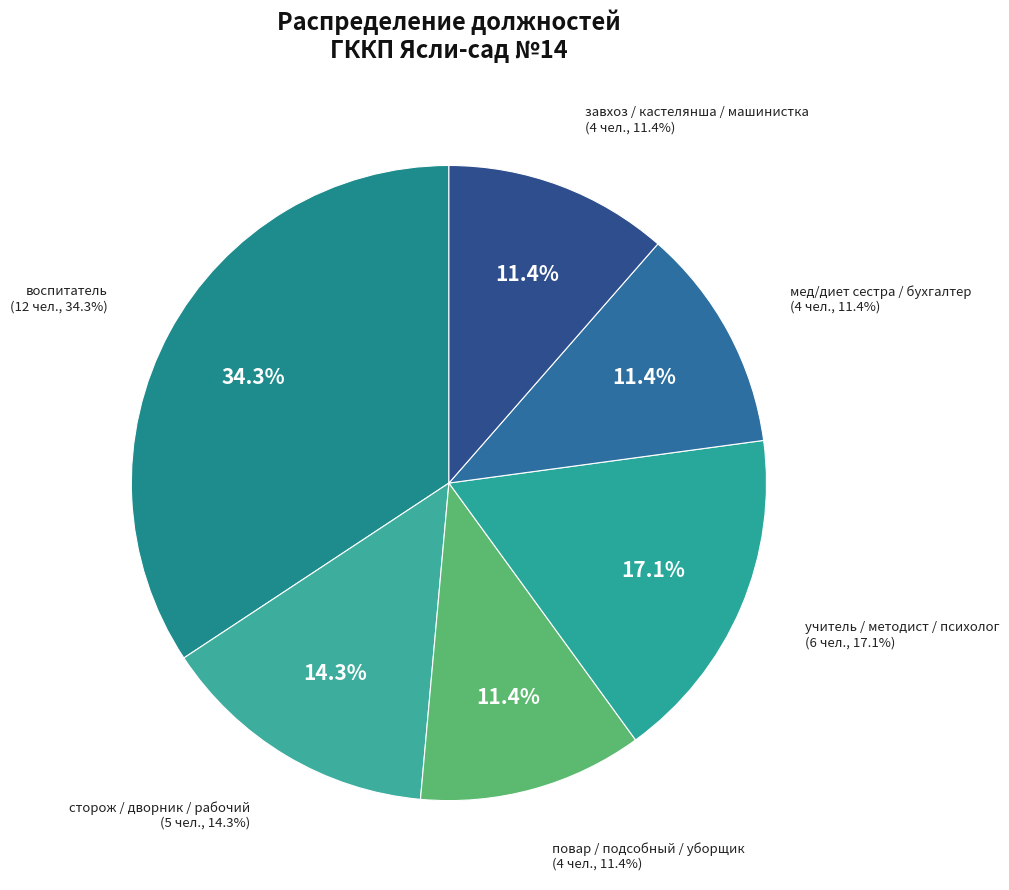

Which has a higher value, повар or бухгалтер?

повар